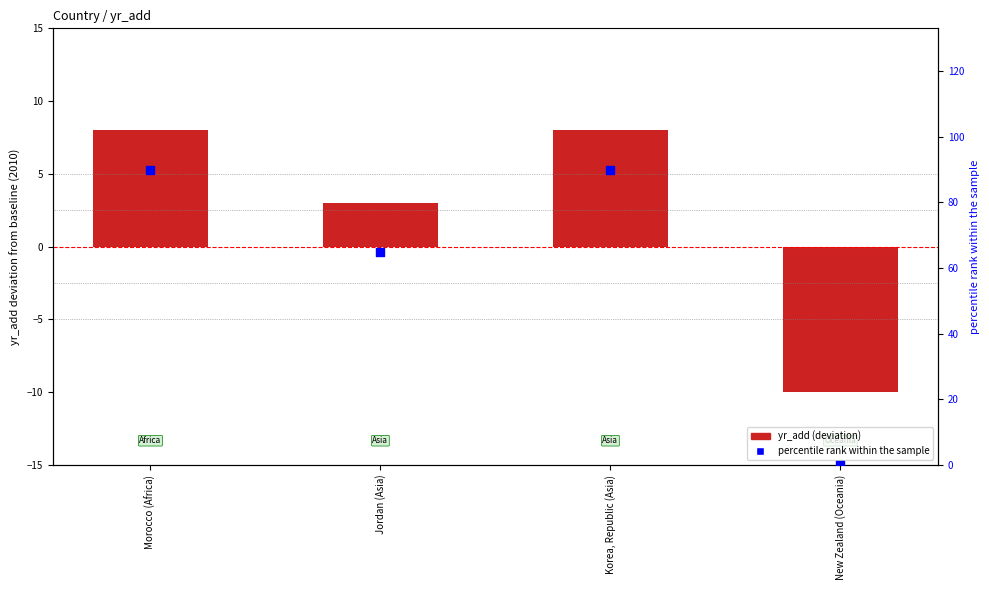

What is the total value across all series at Jordan (Asia)?

68